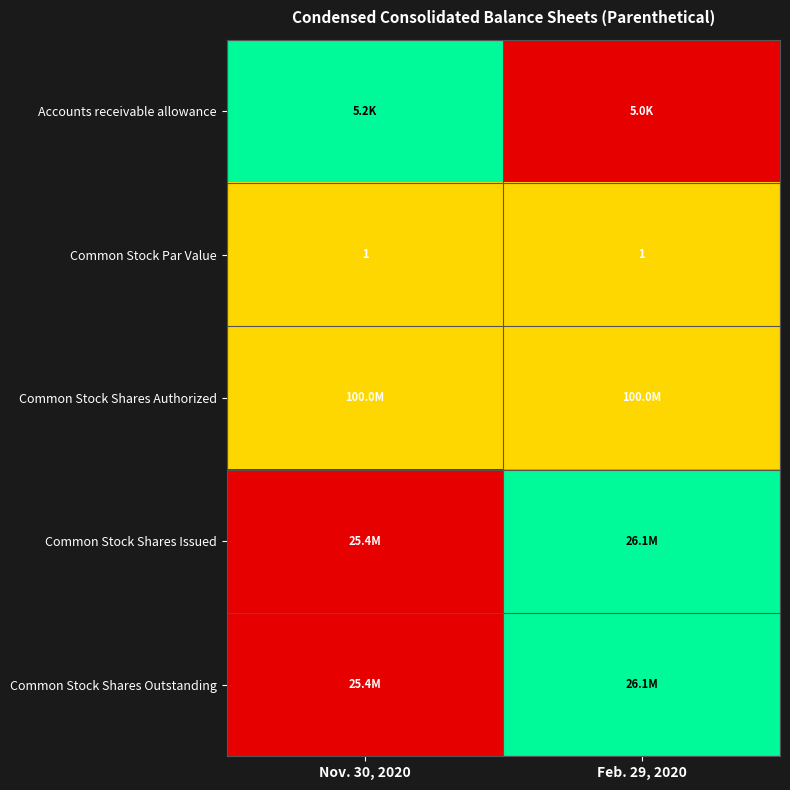

True or false: Common Stock Par Value has a value of 1.0 at Nov. 30, 2020.

True